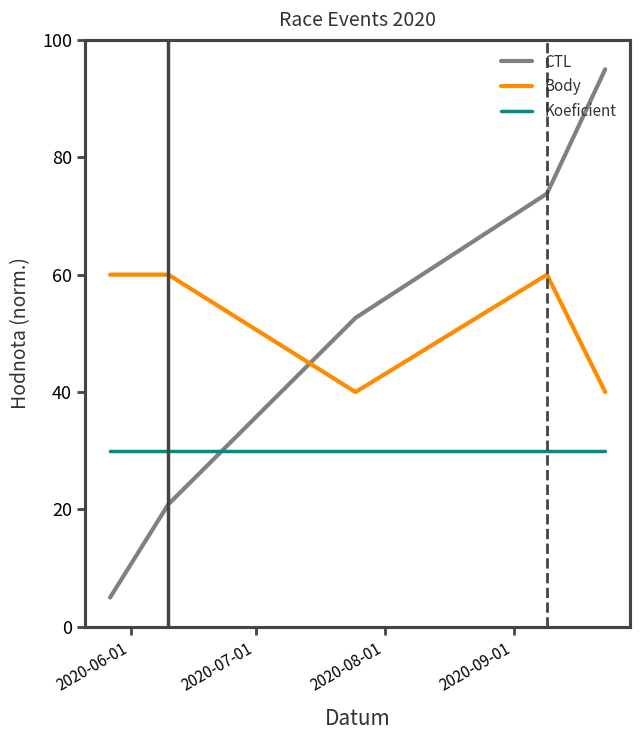

What is the label of the 3rd point from the left?

2020-08-01